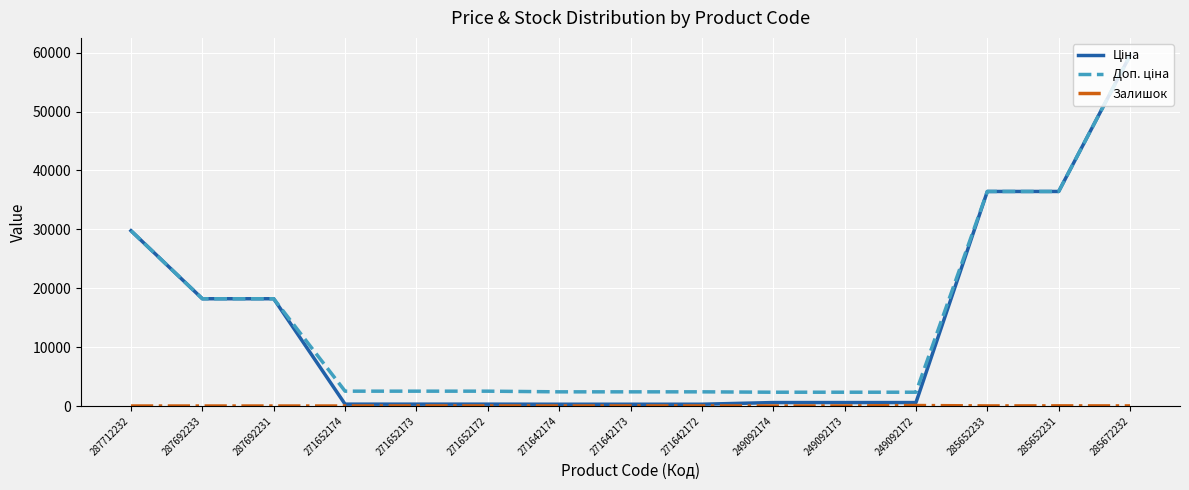

At which category is the sum across all series the highest?

285672232